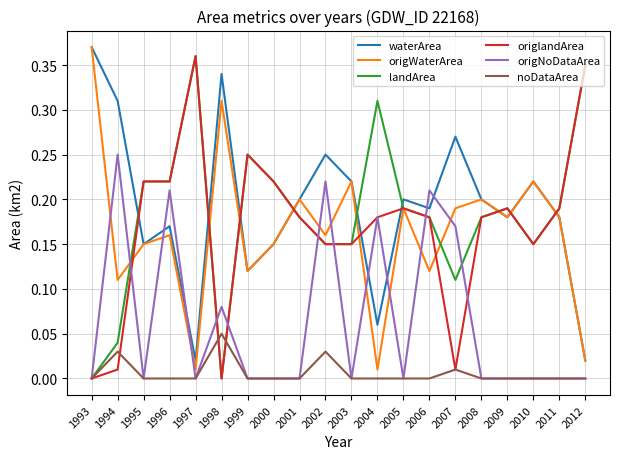

How many lines are shown in the chart?

6